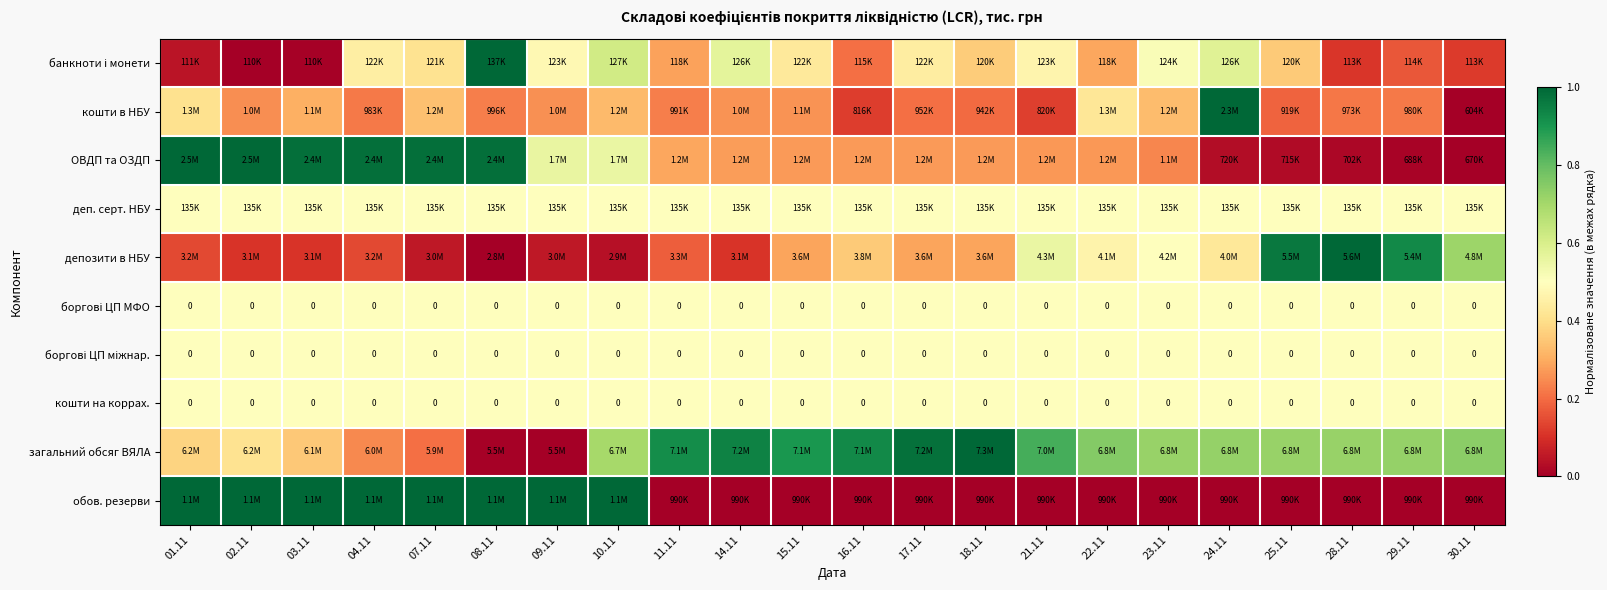

At how many categories does at least one series exceed 0?

22